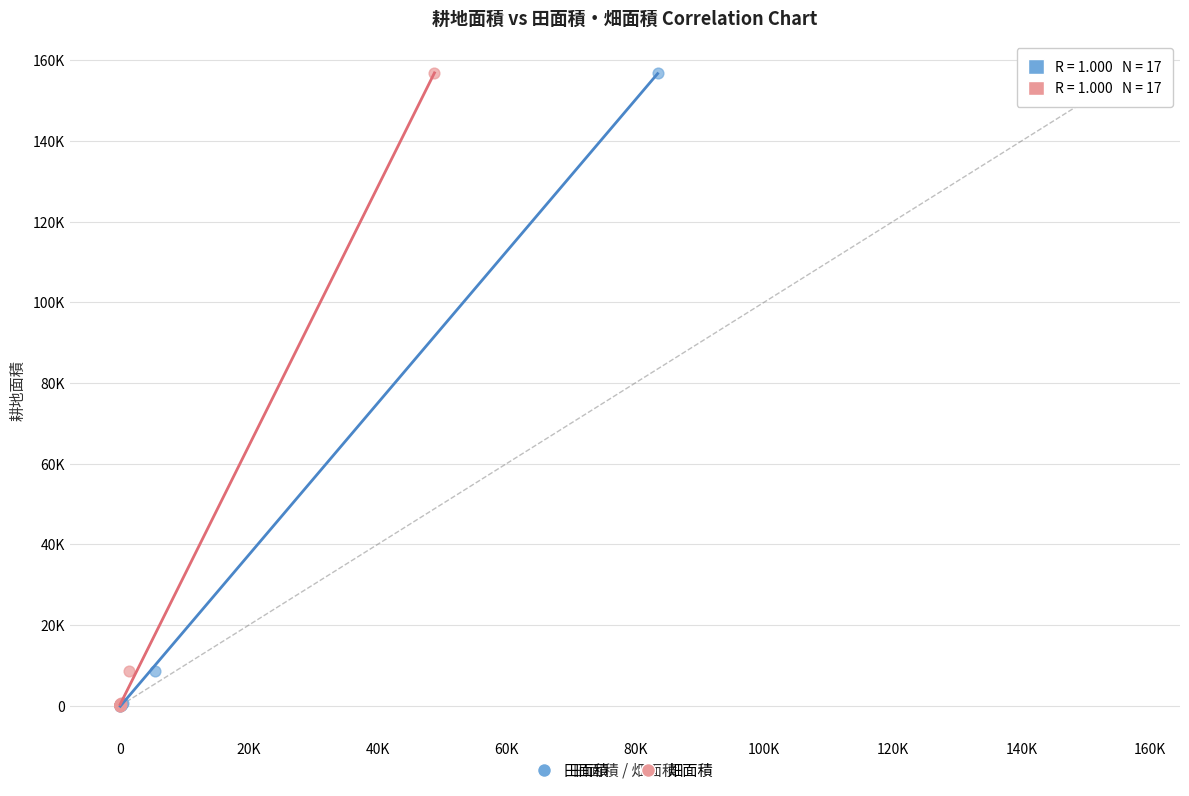

What are all the series names shown in the legend?

田面積, 畑面積